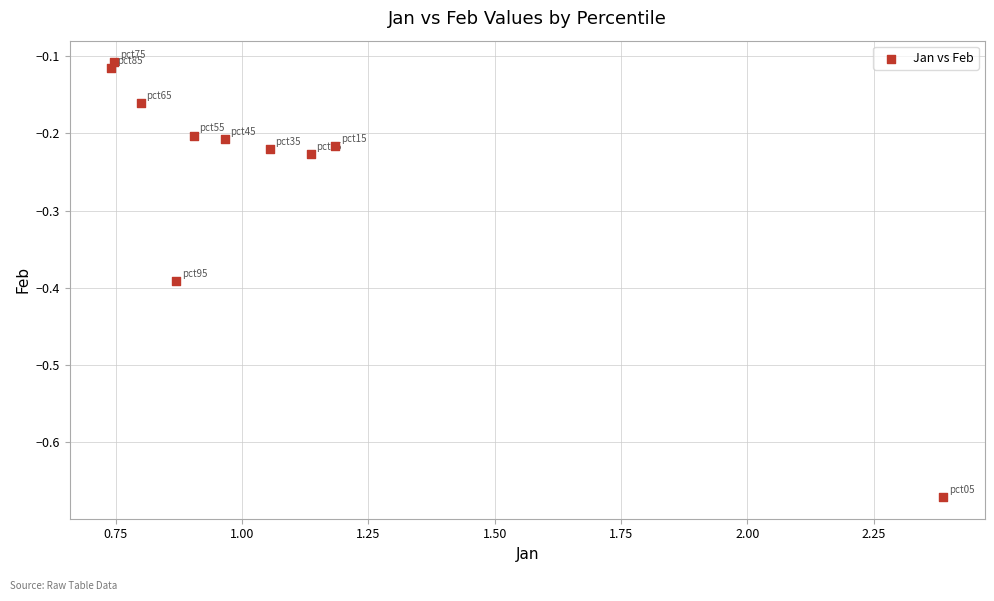

What is the range of Y values (max minus min)?

0.6